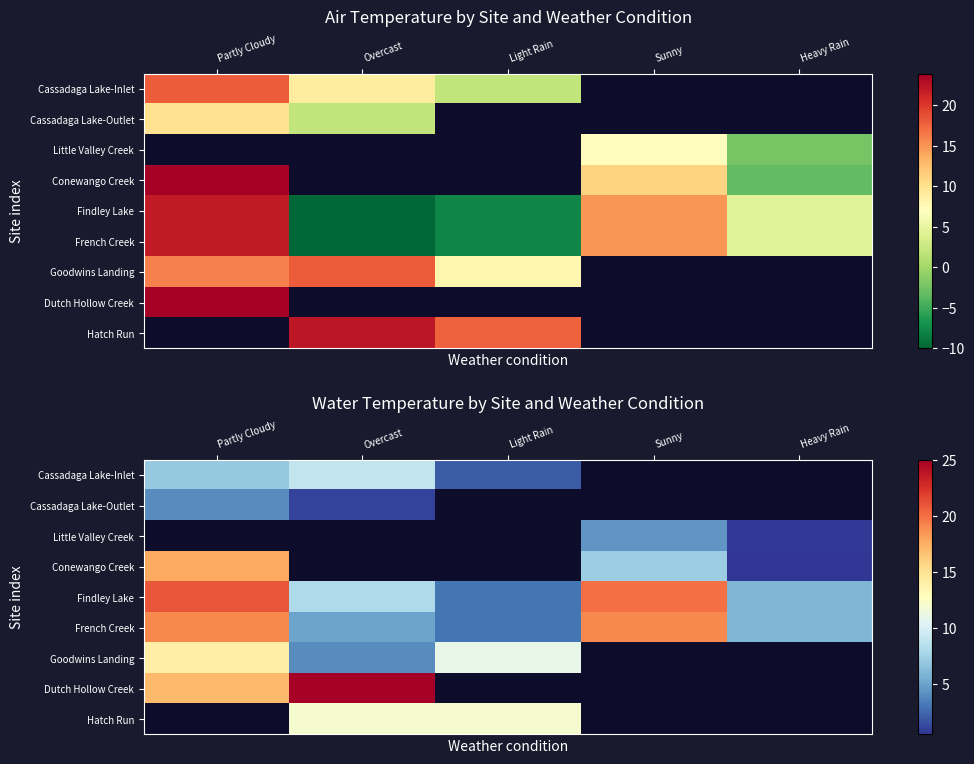

Which category has the lowest value across all series?

Heavy Rain